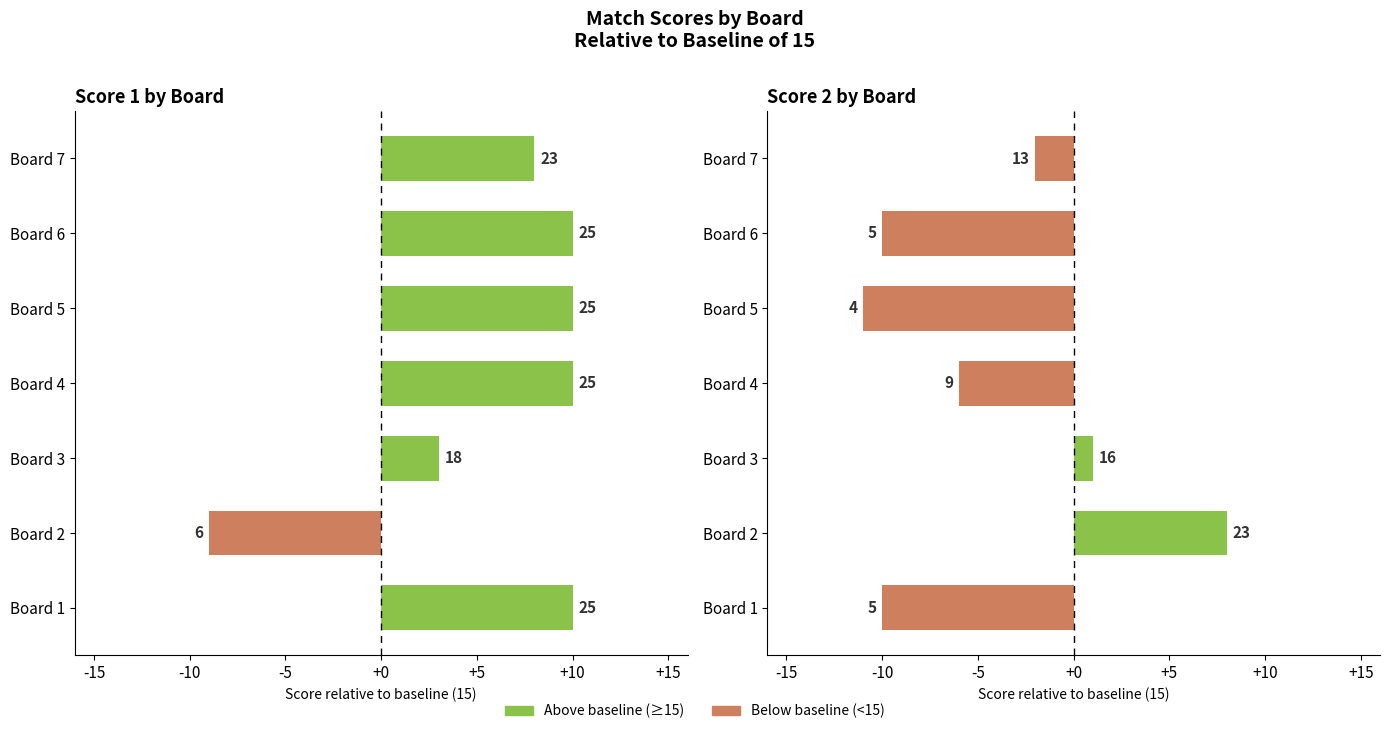

Which series changed the most between Board 1 and Board 7?

Score 2